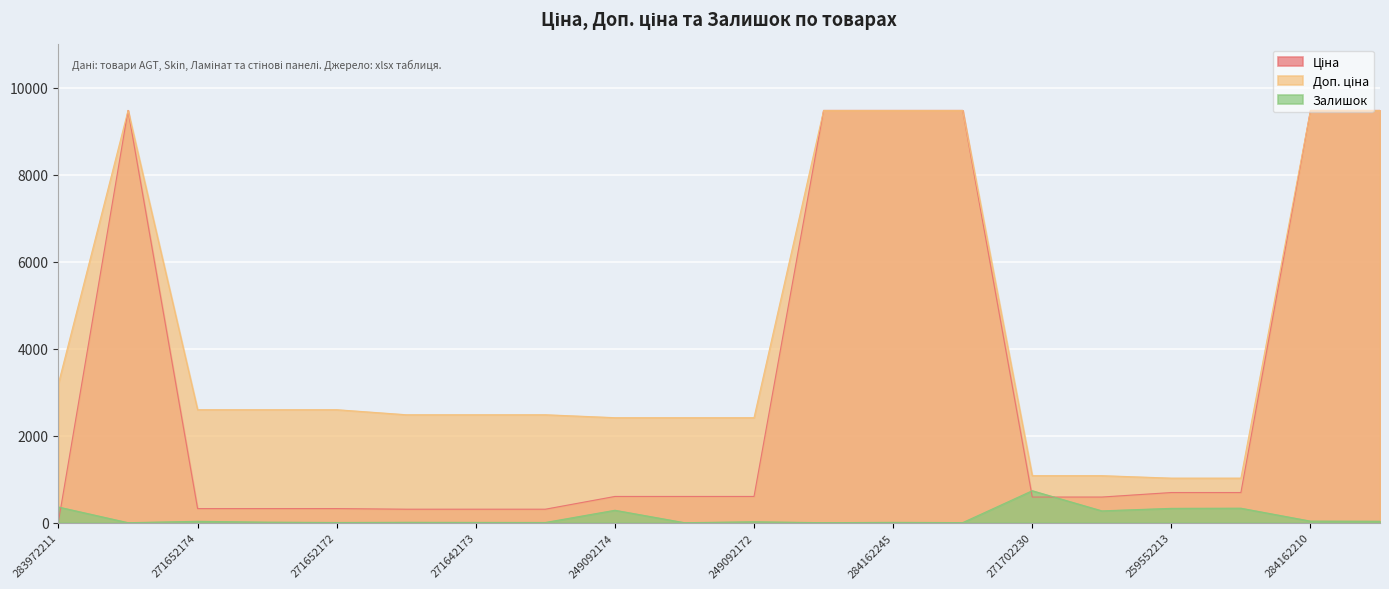

True or false: Ціна and Залишок cross at least once.

True